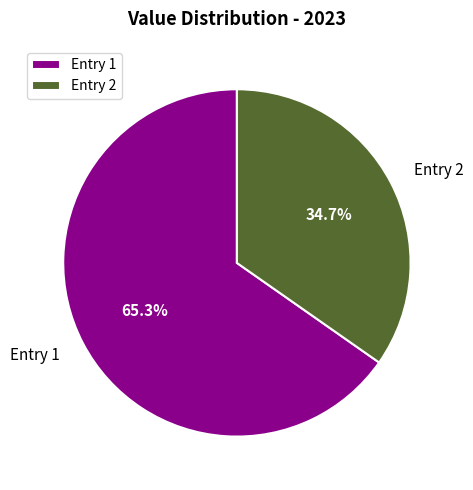

Is Entry 1 the majority of the pie?

Yes